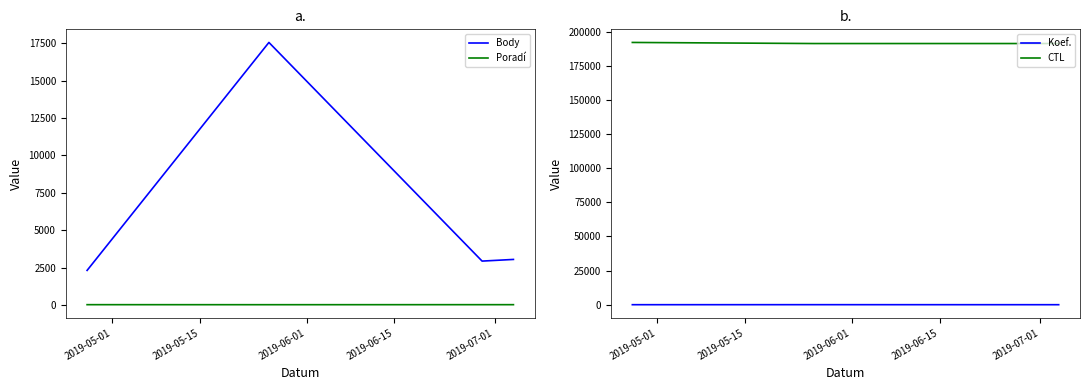

What is the greatest value displayed?

192105